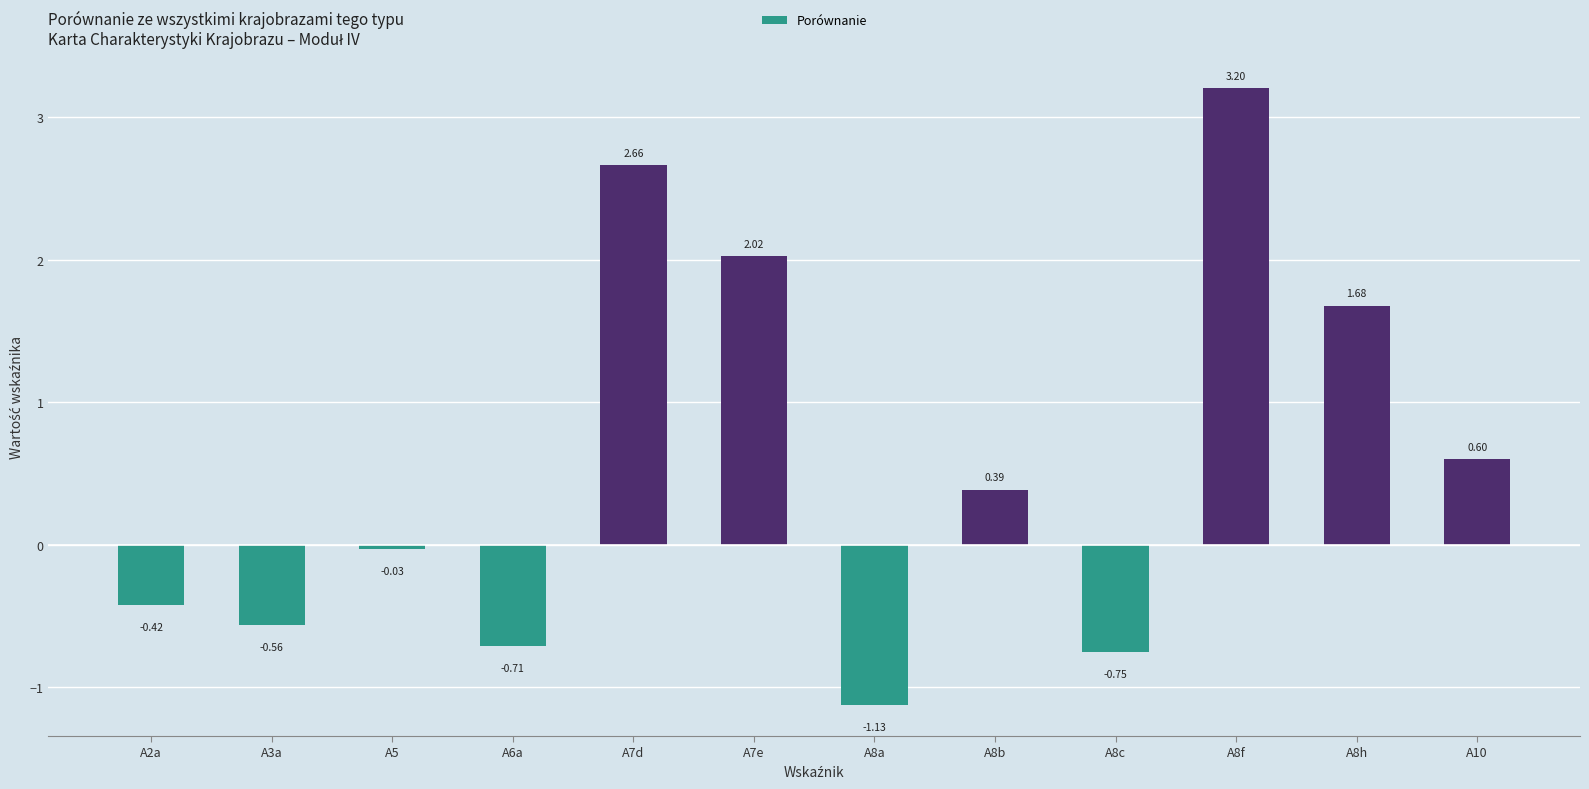

Which has a higher value, A7e or A8f?

A8f